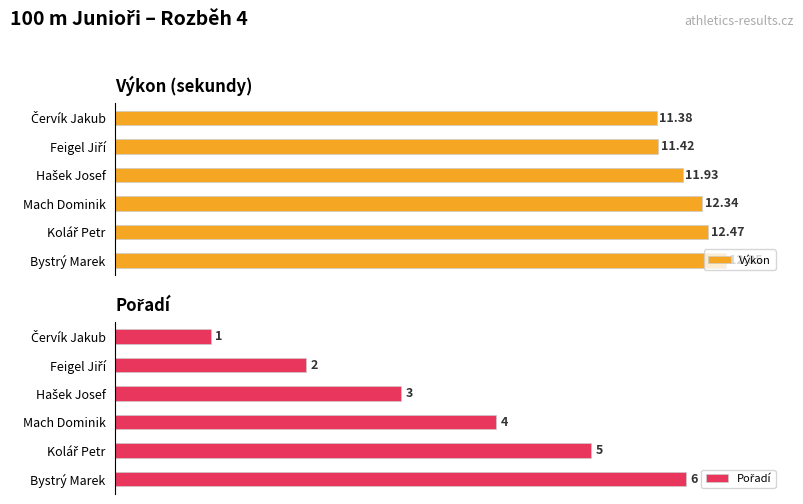

What is the difference between the second highest and second lowest values in the Výkon series?

1.1